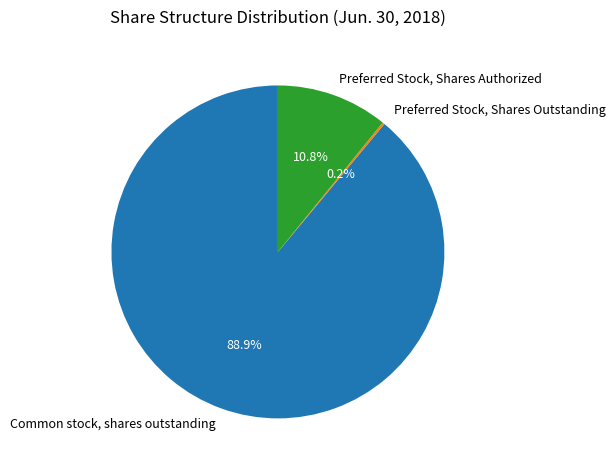

What is the largest slice in the pie chart?

Common stock, shares outstanding